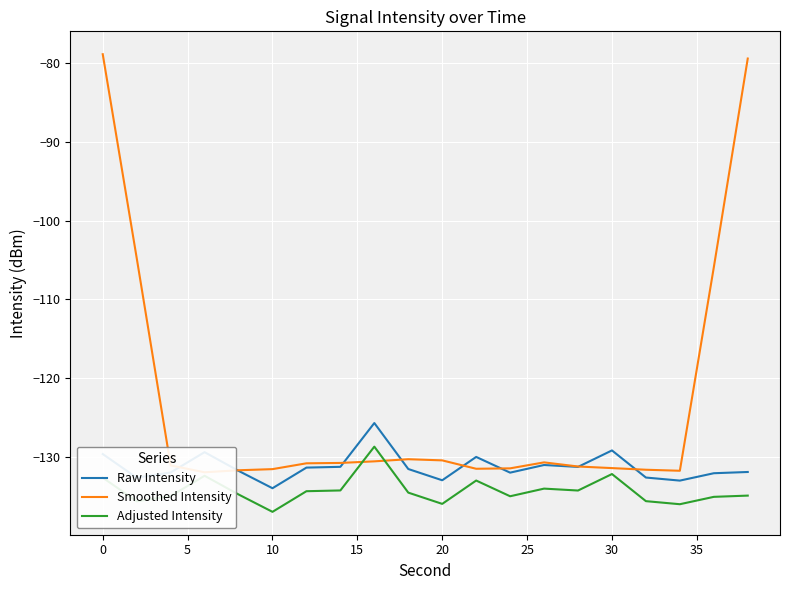

Is it true that Adjusted Intensity equals -46.1 at 0?

False